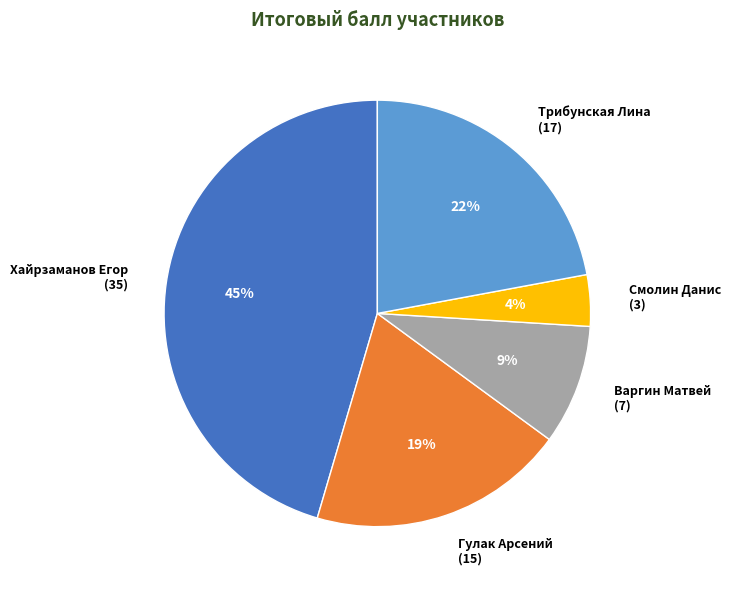

Rank the categories by value from highest to lowest.

Хайрзаманов Егор (35), Трибунская Лина (17), Гулак Арсений (15), Варгин Матвей (7), Смолин Данис (3)